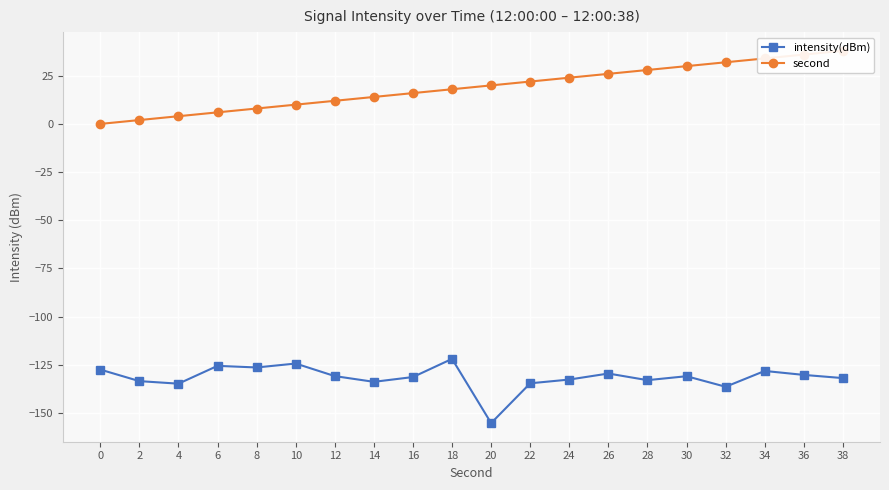

Between 8 and 38, which series saw the biggest shift?

second